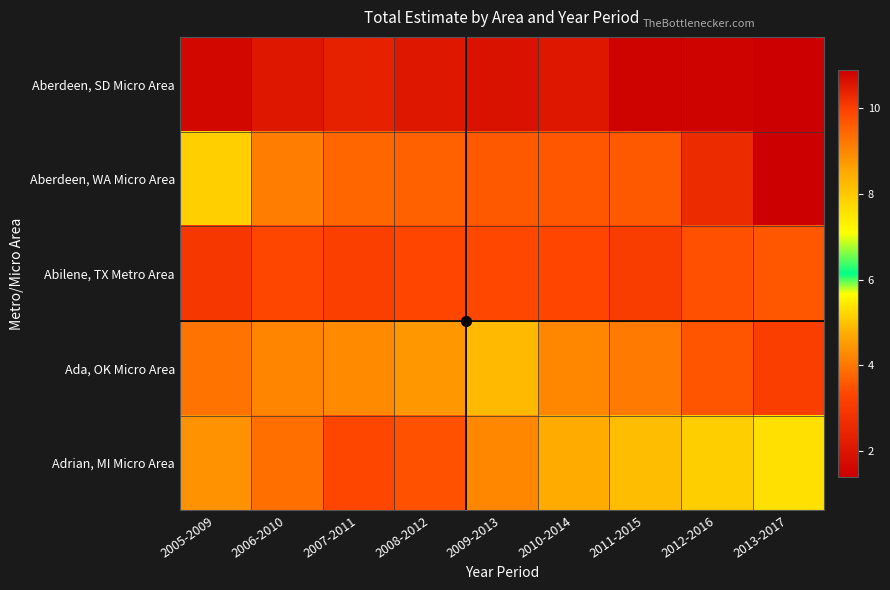

Rank the series at 2010-2014 from lowest to highest value.

Aberdeen, SD Micro Area, Abilene, TX Metro Area, Ada, OK Micro Area, Adrian, MI Micro Area, Aberdeen, WA Micro Area